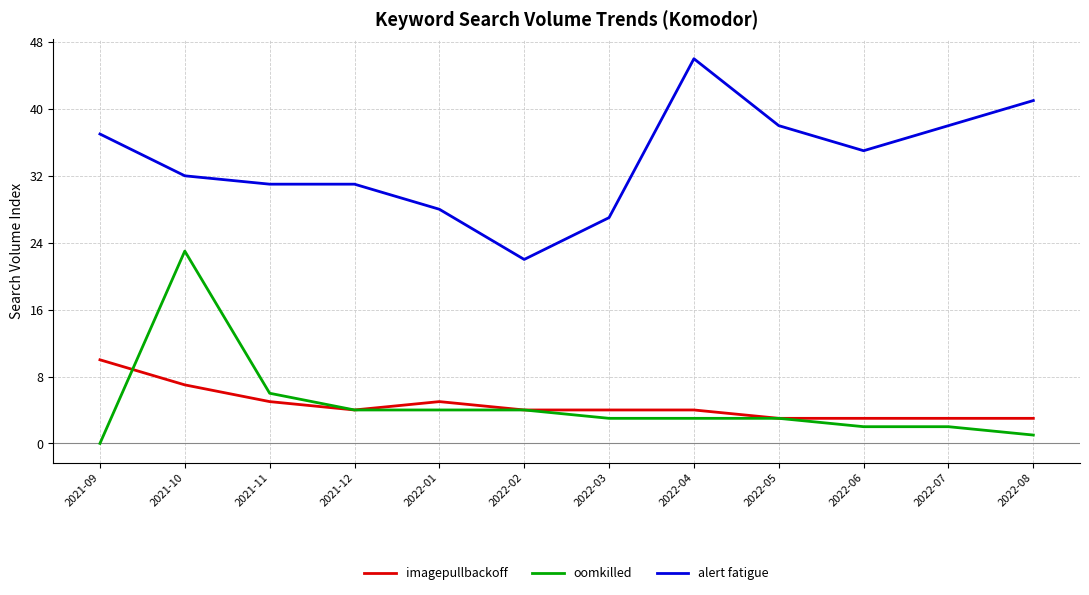

True or false: oomkilled and alert fatigue intersect in this chart.

False